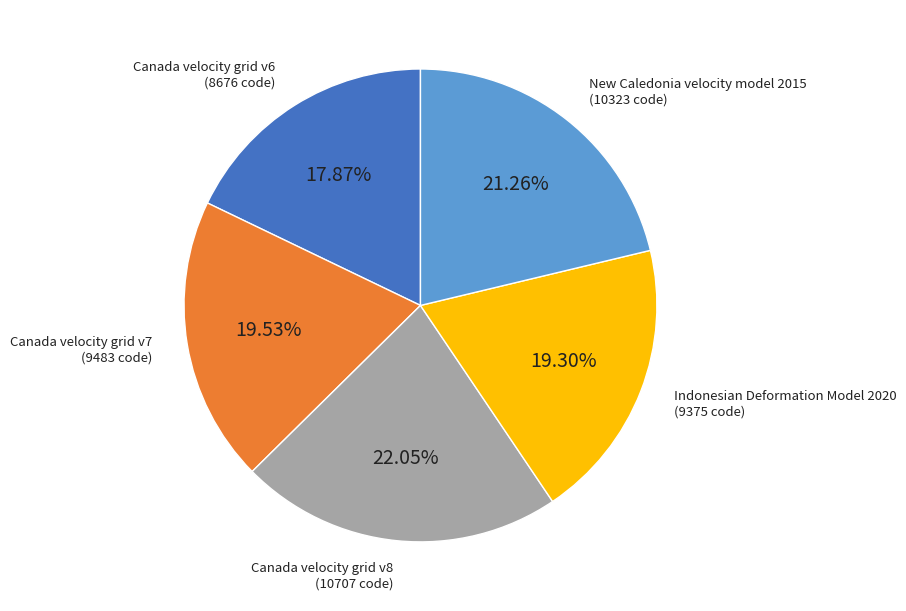

Is there a majority slice in this chart?

No